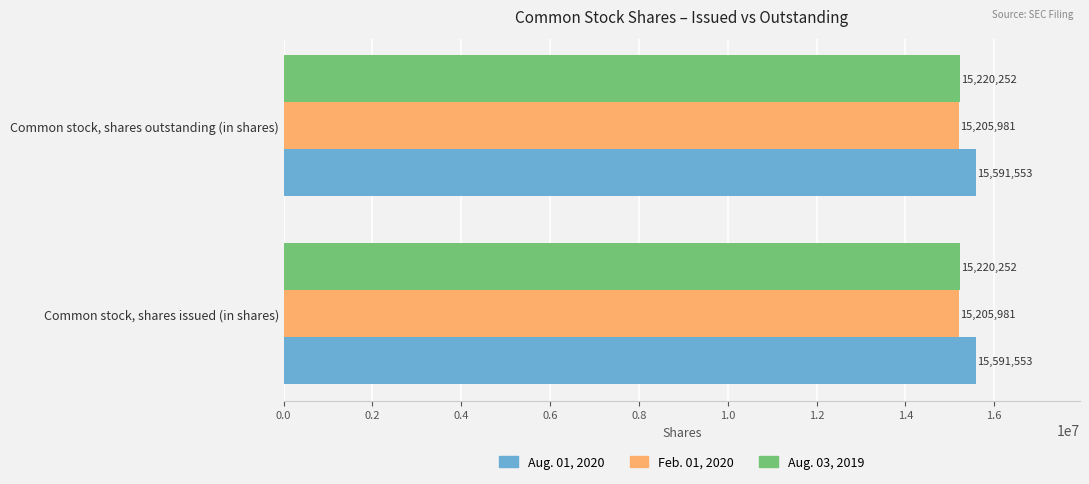

Rank the series at Common stock, shares issued (in shares) from lowest to highest value.

Feb. 01, 2020, Aug. 03, 2019, Aug. 01, 2020